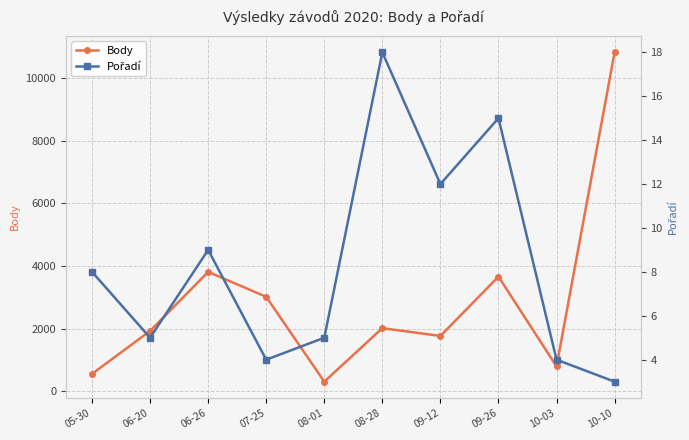

What is the sum of the Body values at 10-10 and 08-01?

11137